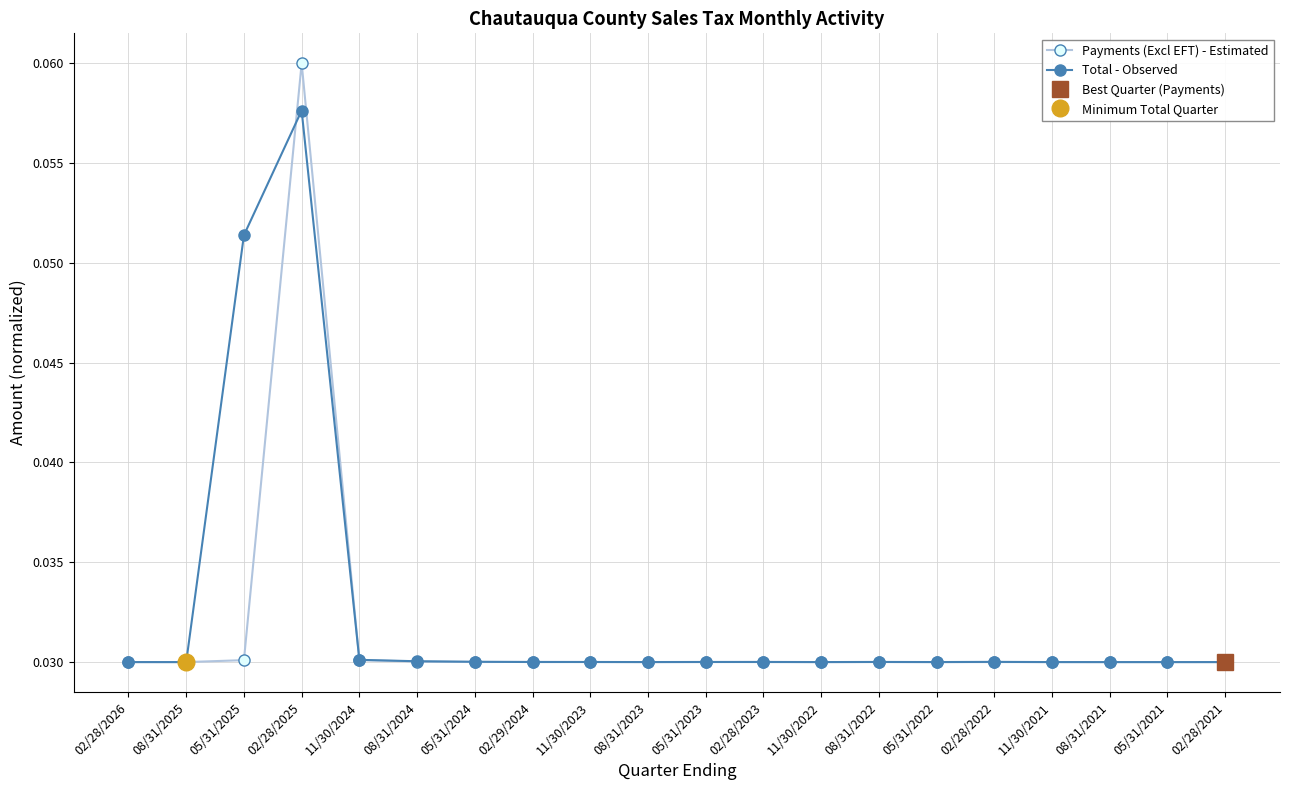

The value of Payments (Excl EFT) - Estimated at 05/31/2022 is 0.0. True or false?

False